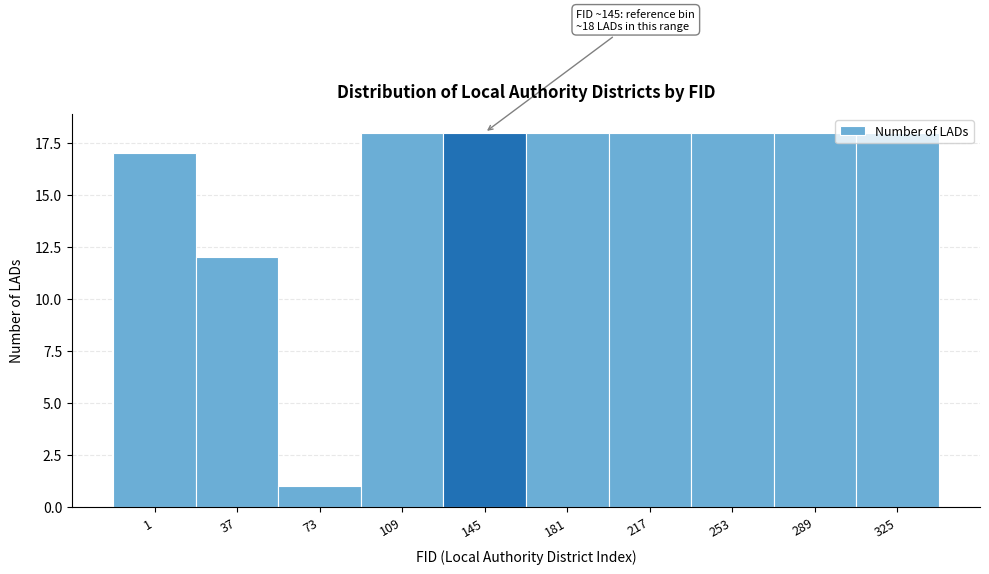

True or false: the data shows 1 at 73.

True